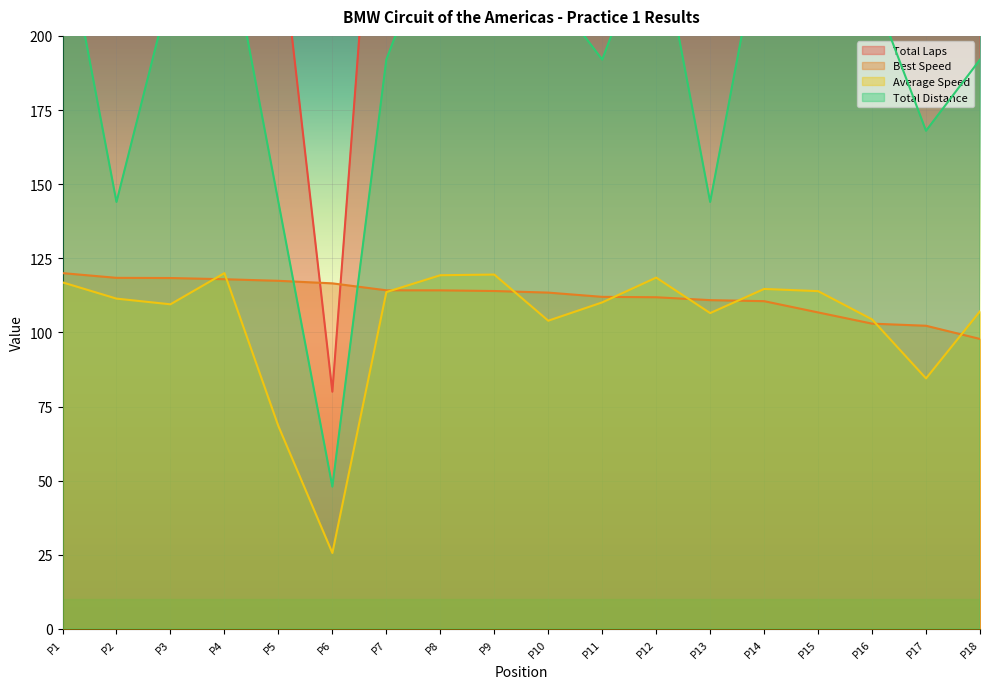

What value does the Best Speed series have at P16?

103.0